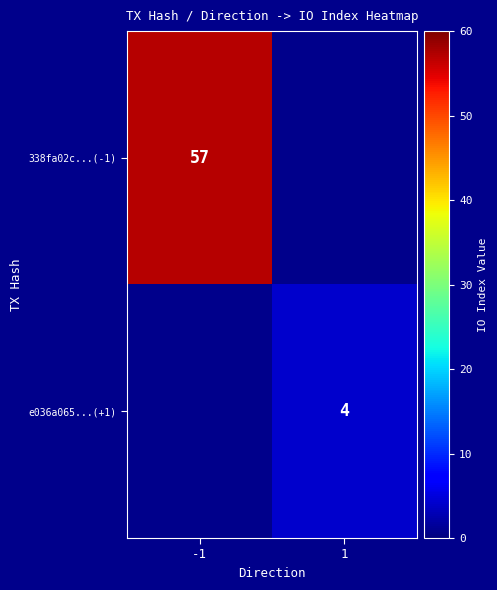

Which has a higher value, 1 or -1?

-1